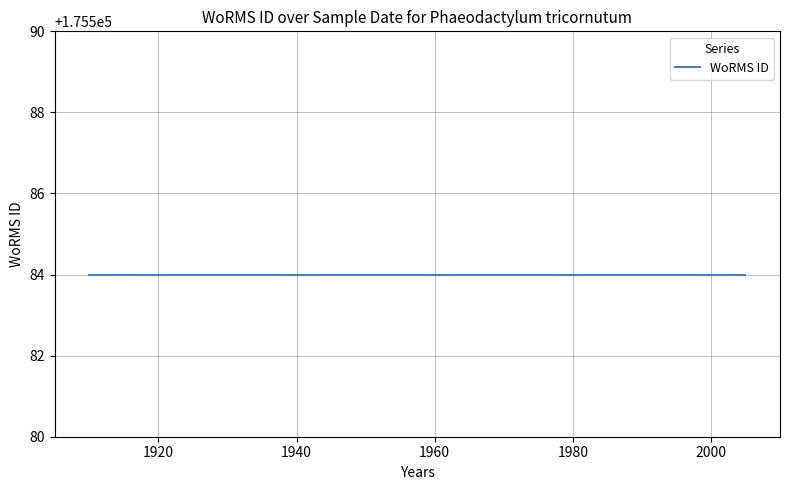

How many values are above zero?

5